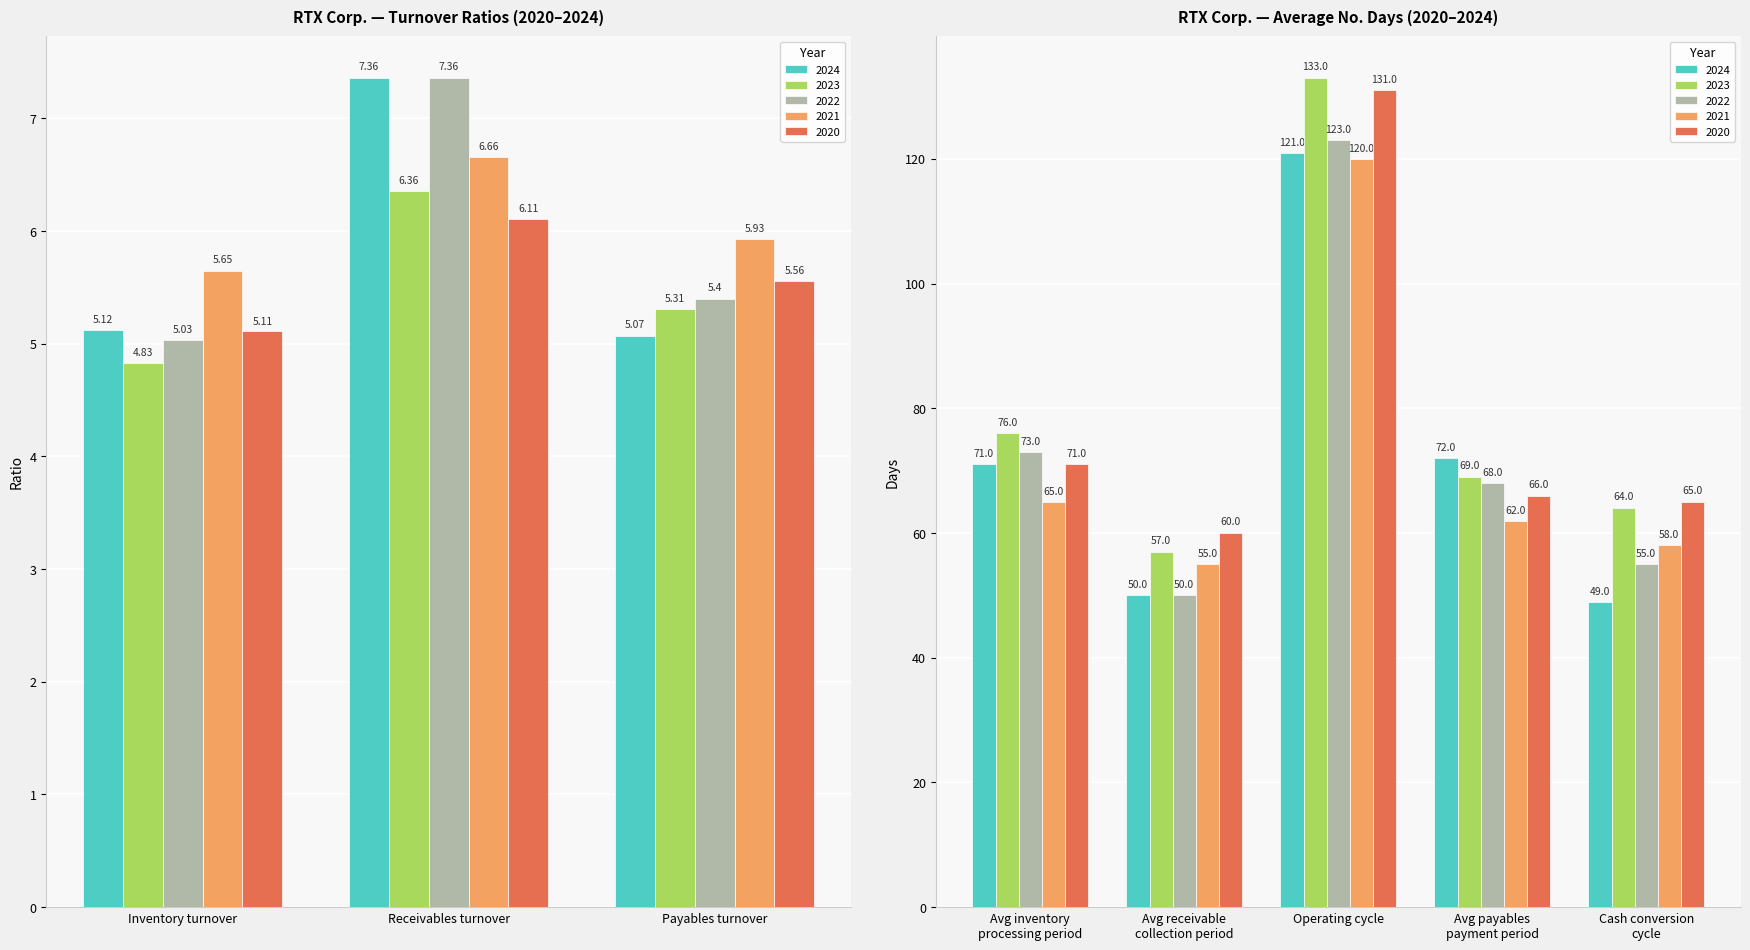

Reading left to right, list all the values displayed in this chart.

2024: 5.1	7.4	5.1	71.0	50.0	121.0	72.0	49.0
2023: 4.8	6.4	5.3	76.0	57.0	133.0	69.0	64.0
2022: 5.0	7.4	5.4	73.0	50.0	123.0	68.0	55.0
2021: 5.7	6.7	5.9	65.0	55.0	120.0	62.0	58.0
2020: 5.1	6.1	5.6	71.0	60.0	131.0	66.0	65.0